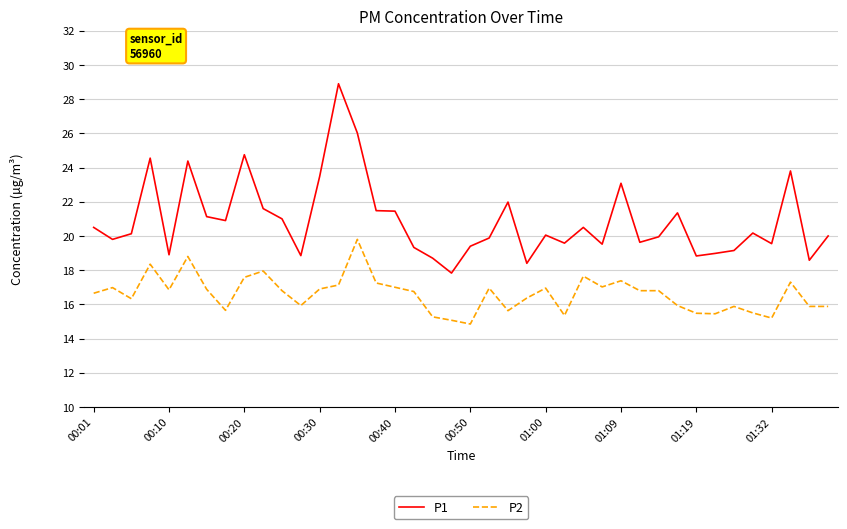

What is the difference between the maximum and minimum values in the P1 series?

11.1